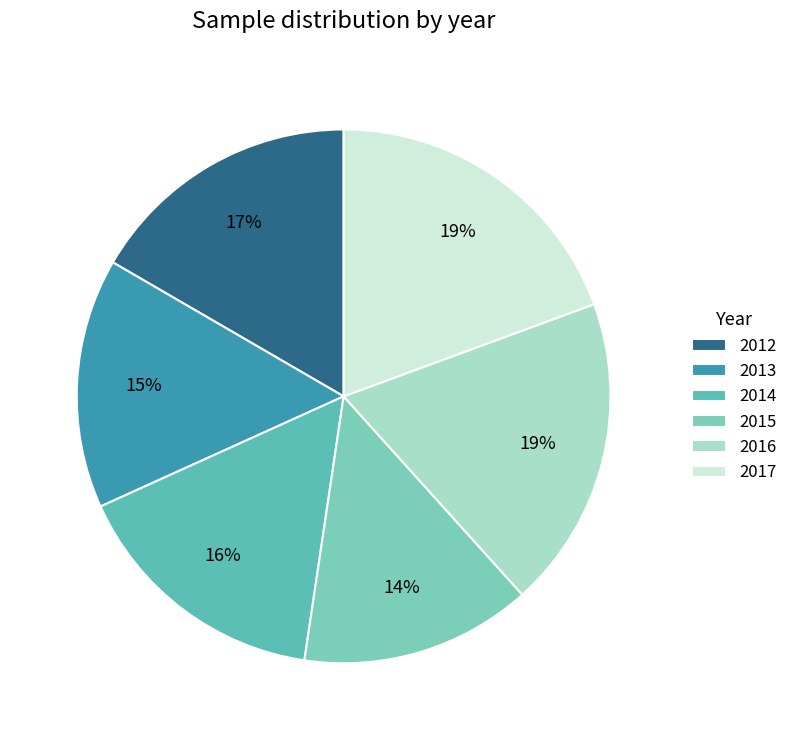

Do 2014 and 2015 together represent more than half of the pie?

No